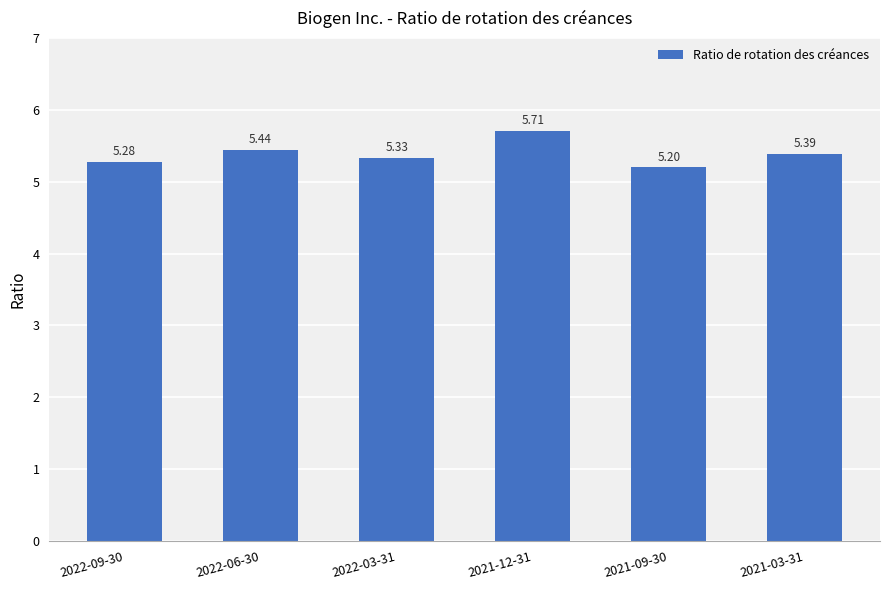

The chart shows a value of 3.0 at 2022-06-30. True or false?

False